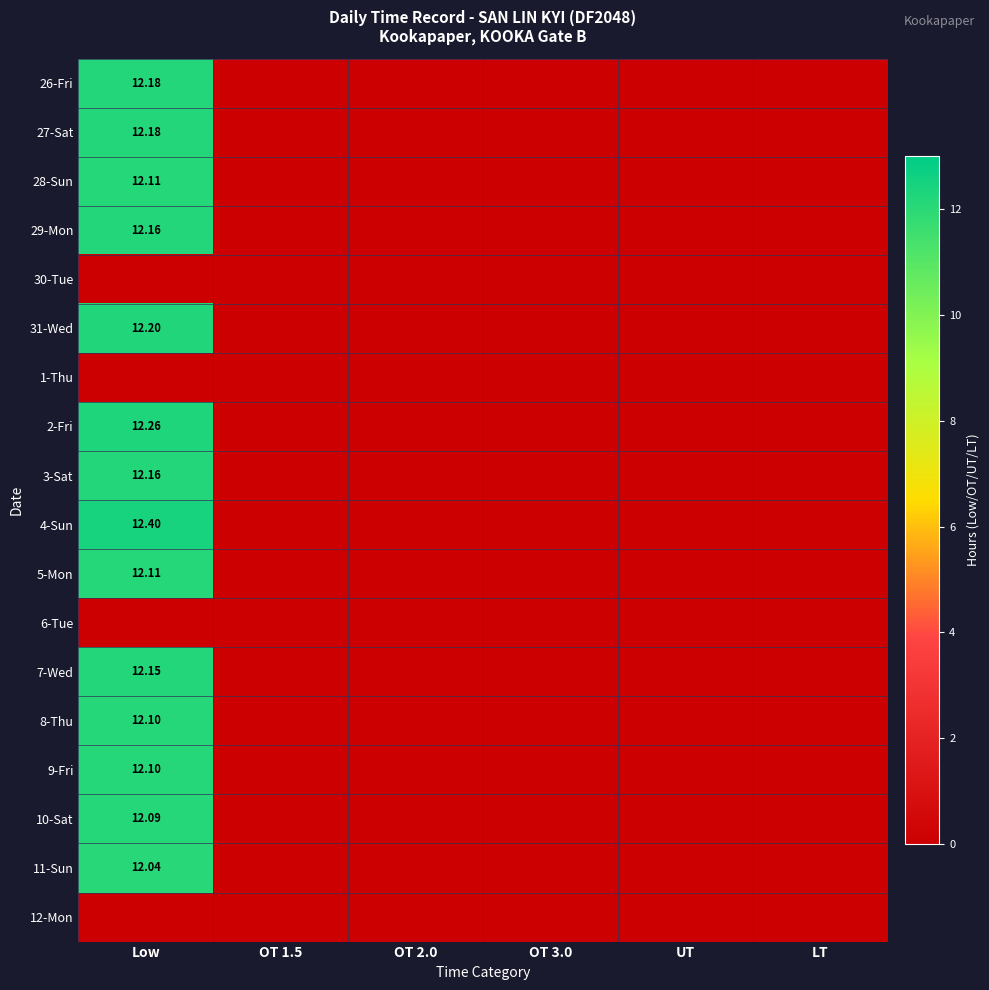

What is the average value of the 11-Sun series?

2.0